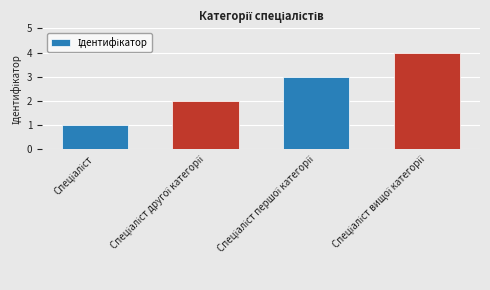

What is the difference between the maximum and minimum values?

3